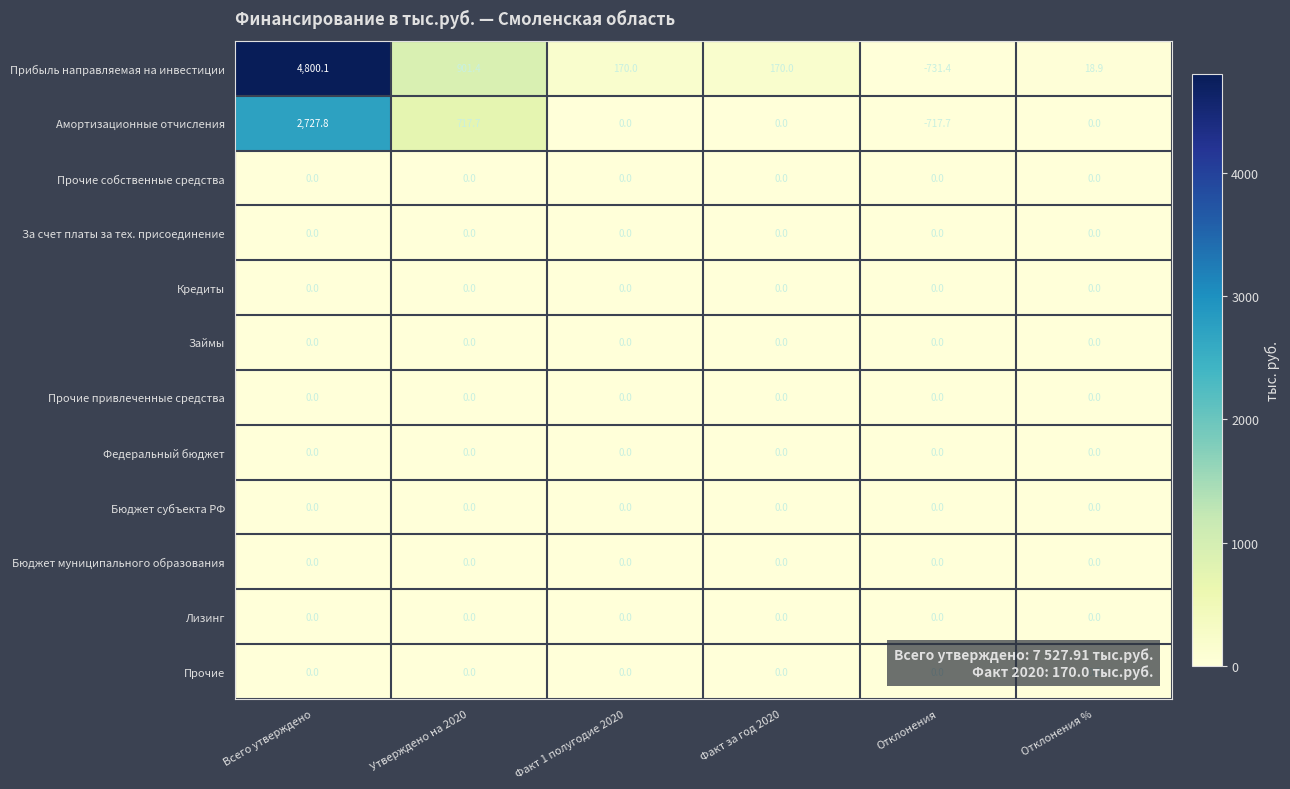

Which series has the widest spread of values?

Прибыль направляемая на инвестиции